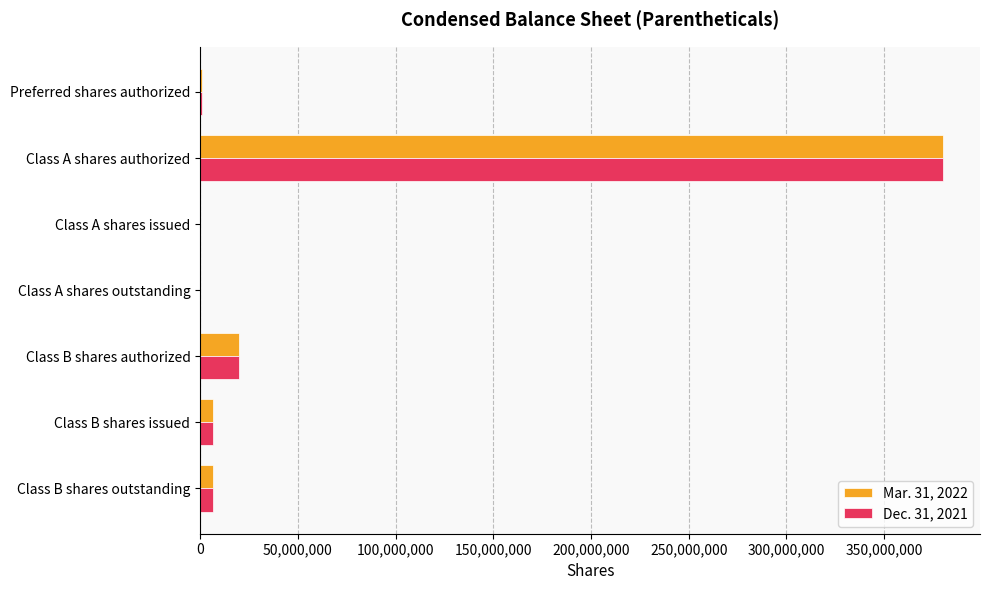

Count the number of categories in the chart.

7